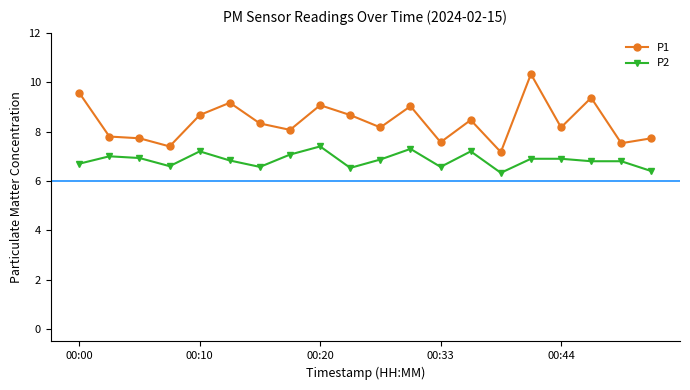

Which series has the largest total across all categories?

P1